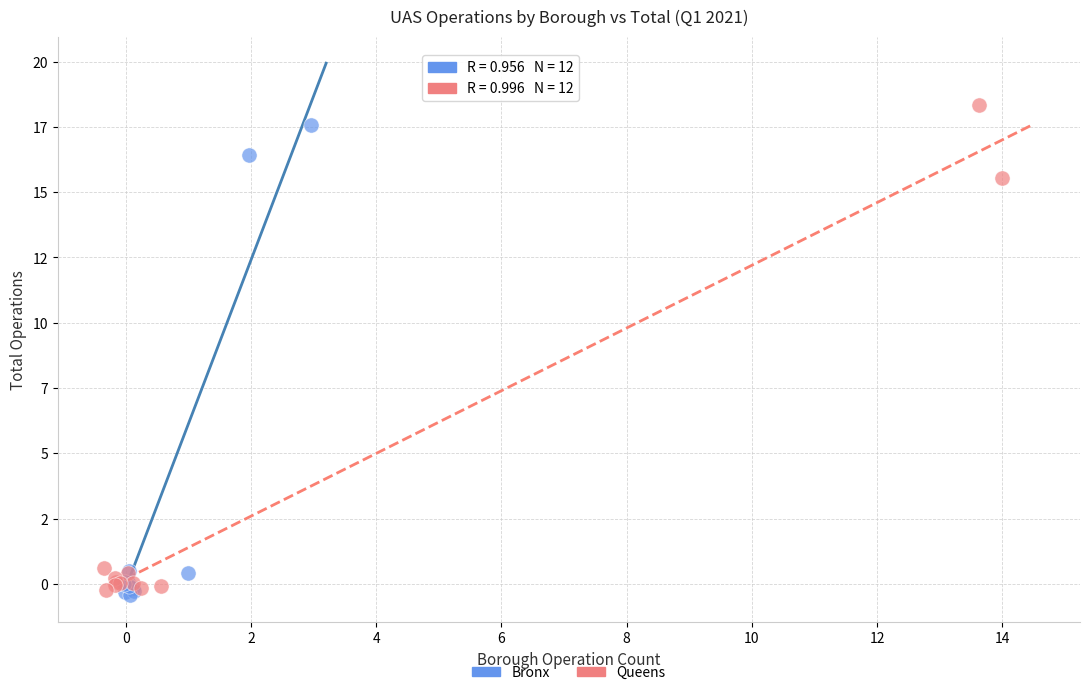

Which series has the largest Y range (max minus min)?

Queens